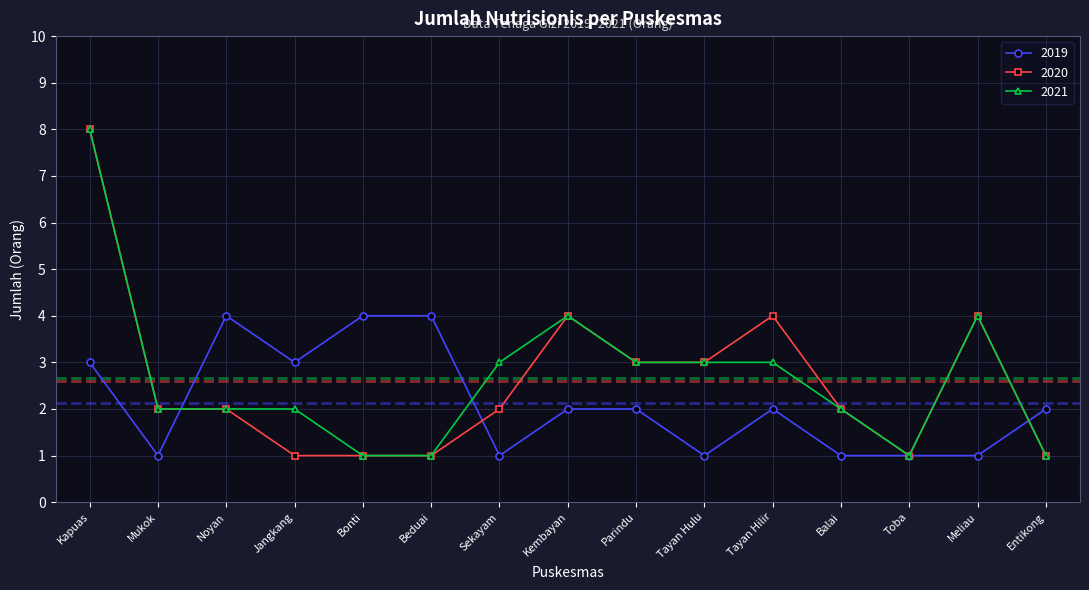

Reading left to right, list all the values displayed in this chart.

2019: Kapuas=3	Mukok=1	Noyan=4	Jangkang=3	Bonti=4	Beduai=4	Sekayam=1	Kembayan=2	Parindu=2	Tayan Hulu=1	Tayan Hilir=2	Balai=1	Toba=1	Meliau=1	Entikong=2
2020: Kapuas=8	Mukok=2	Noyan=2	Jangkang=1	Bonti=1	Beduai=1	Sekayam=2	Kembayan=4	Parindu=3	Tayan Hulu=3	Tayan Hilir=4	Balai=2	Toba=1	Meliau=4	Entikong=1
2021: Kapuas=8	Mukok=2	Noyan=2	Jangkang=2	Bonti=1	Beduai=1	Sekayam=3	Kembayan=4	Parindu=3	Tayan Hulu=3	Tayan Hilir=3	Balai=2	Toba=1	Meliau=4	Entikong=1